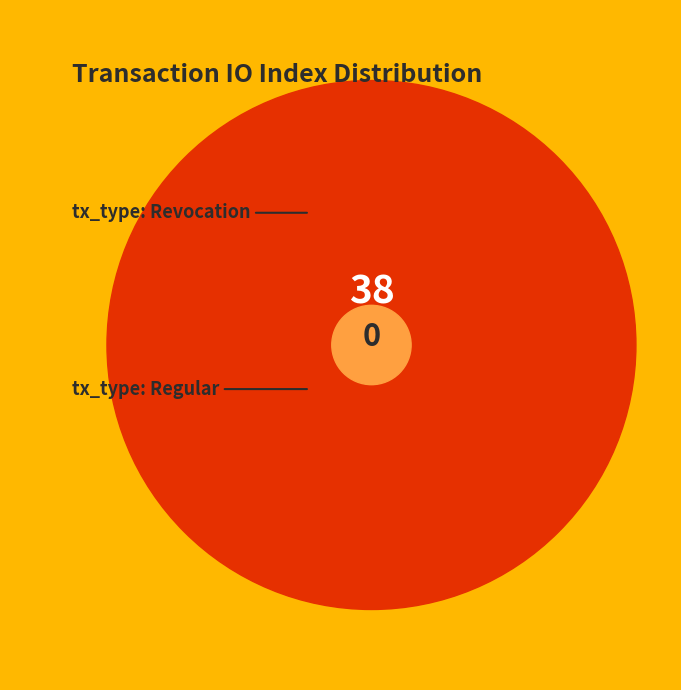

Which slice is the largest?

tx_type: Regular